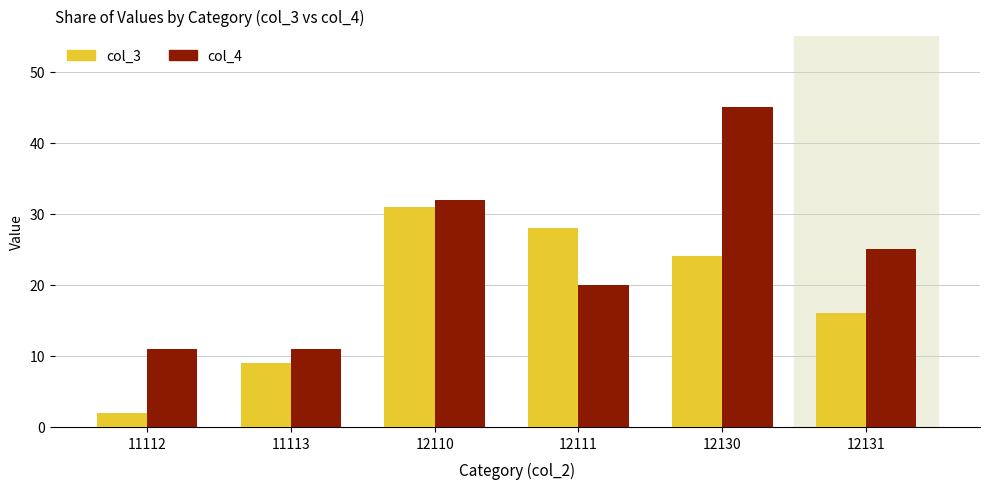

Which series has the widest spread of values?

col_4